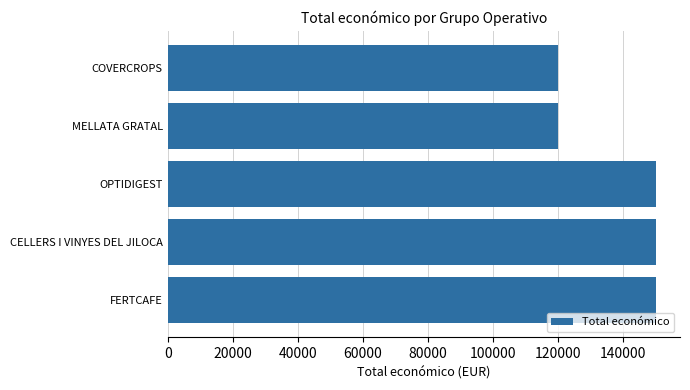

Reading top to bottom, list all the values displayed in this chart.

120000	120000	150000	150000	150000